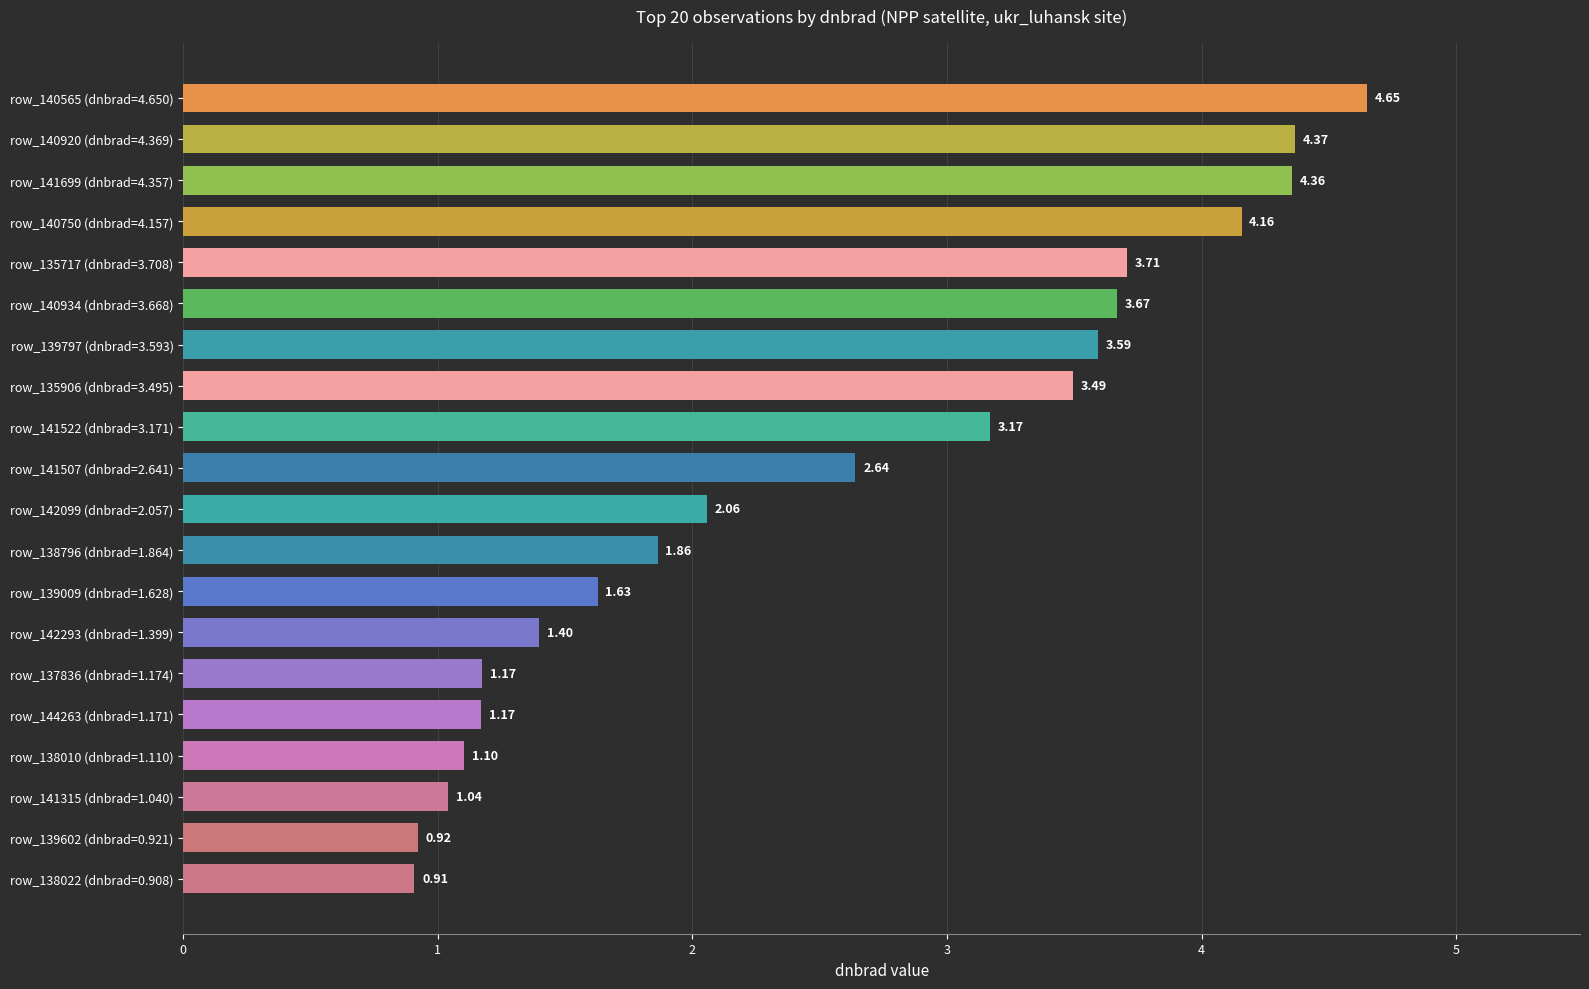

What is the change in value from row_141315 (dnbrad=1.040) to row_135906 (dnbrad=3.495)?

+2.5